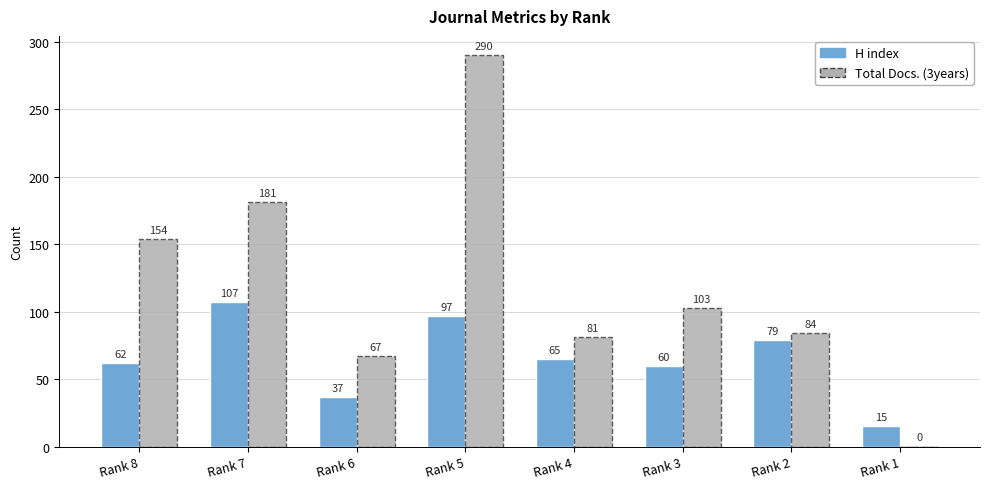

How many positive values does the Total Docs. (3years) series have?

7